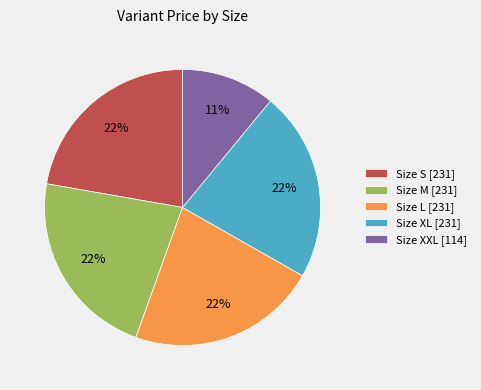

How many segments does this pie chart have?

5